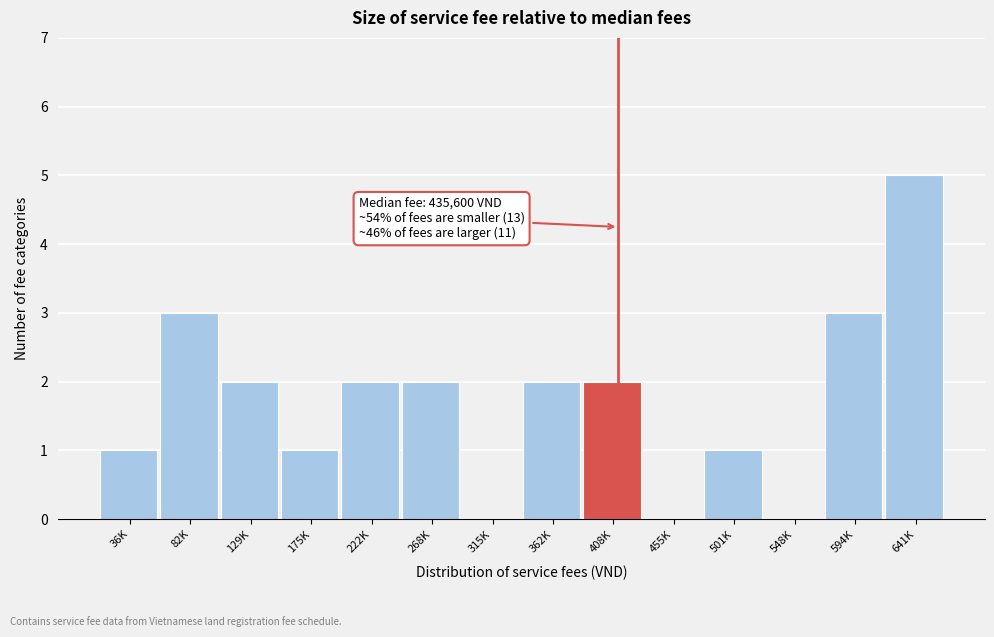

Reading right to left, what are all the values shown in this chart?

641K=5	594K=3	548K=0	501K=1	455K=0	408K=2	362K=2	315K=0	268K=2	222K=2	175K=1	129K=2	82K=3	36K=1